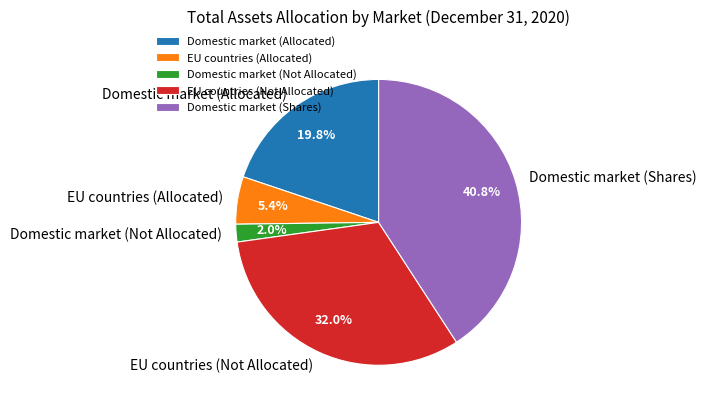

Combined, do Domestic market (Not Allocated) and EU countries (Not Allocated) account for over 50%?

No